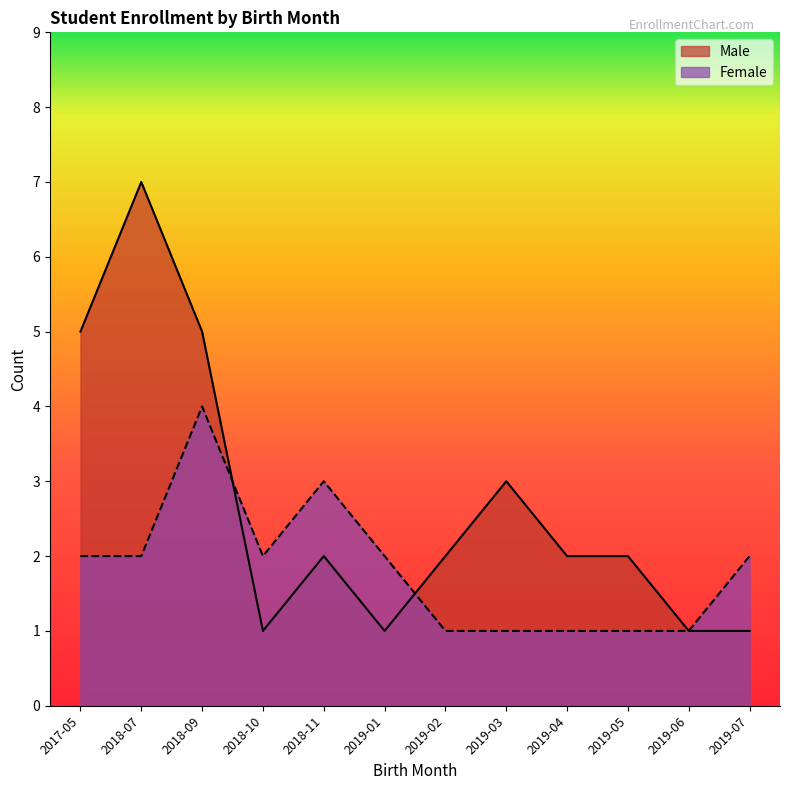

What is the value of the Female point at the 10th from the left?

1